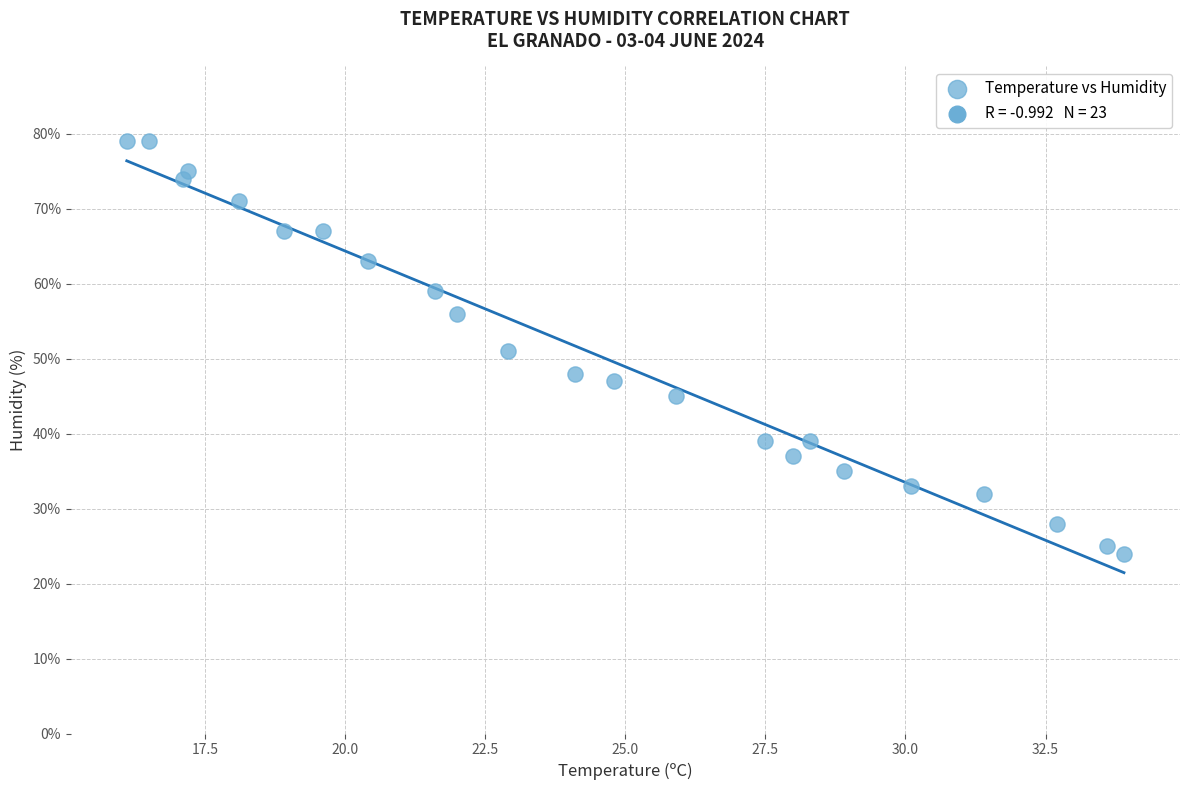

What is the range of Y values (max minus min)?

55